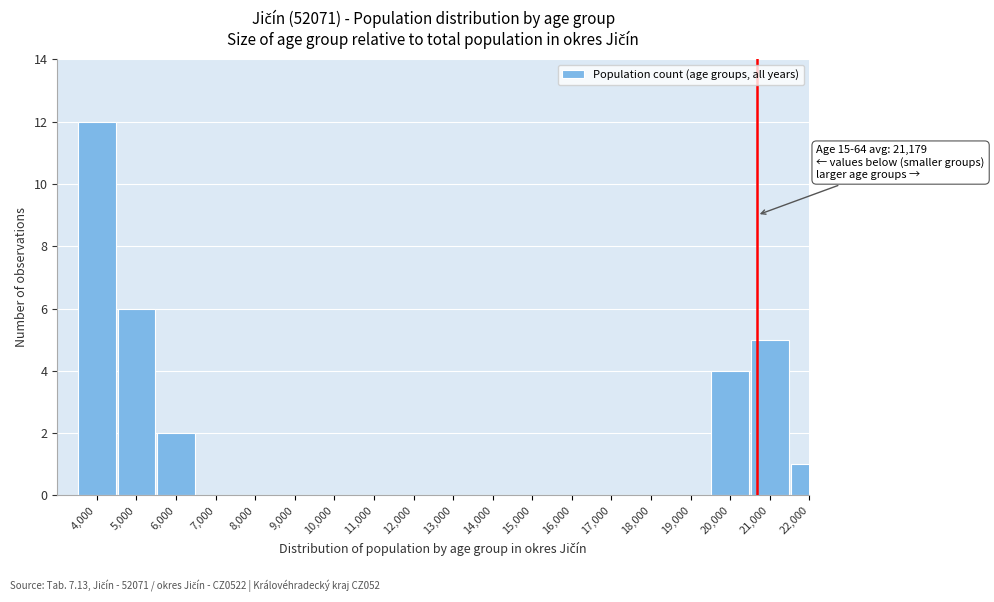

Reading left to right, list all the values displayed in this chart.

4,000=12	5,000=6	6,000=2	7,000=0	8,000=0	9,000=0	10,000=0	11,000=0	12,000=0	13,000=0	14,000=0	15,000=0	16,000=0	17,000=0	18,000=0	19,000=0	20,000=4	21,000=5	22,000=1